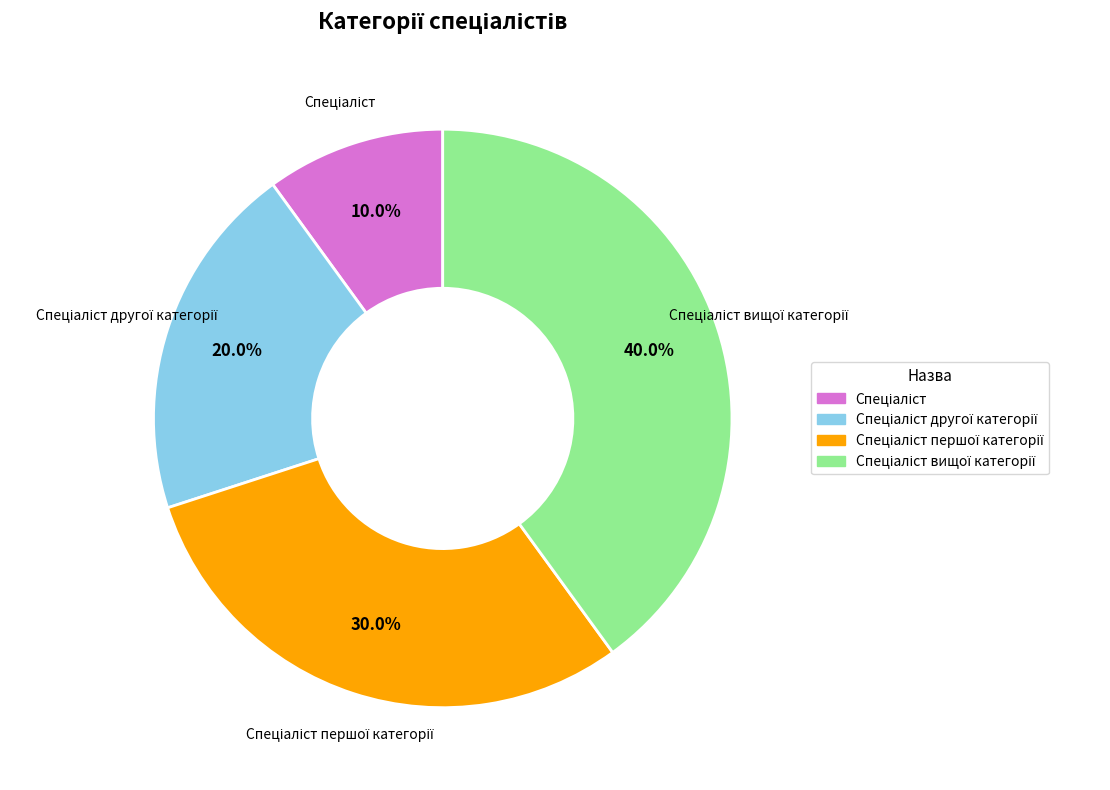

Does any single category account for the majority?

No